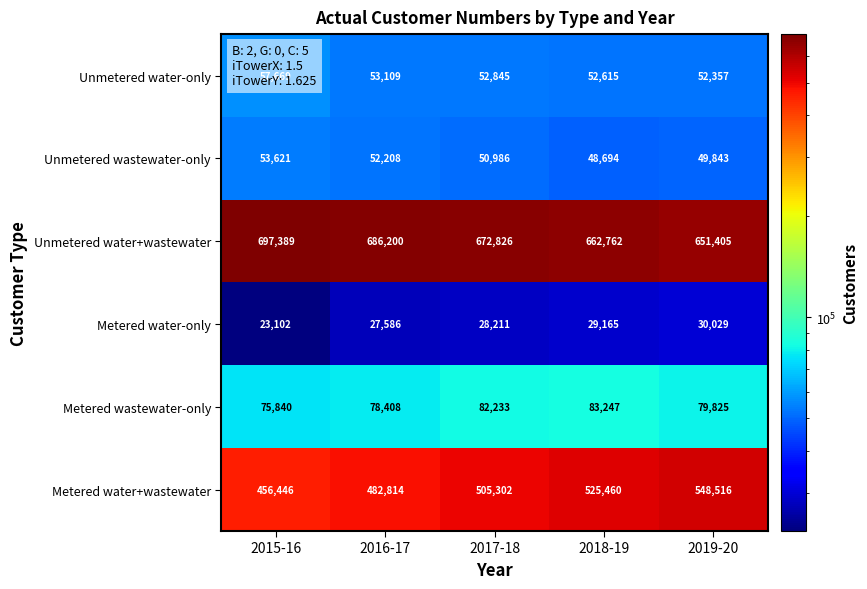

At which label does Metered water+wastewater reach its peak?

2019-20